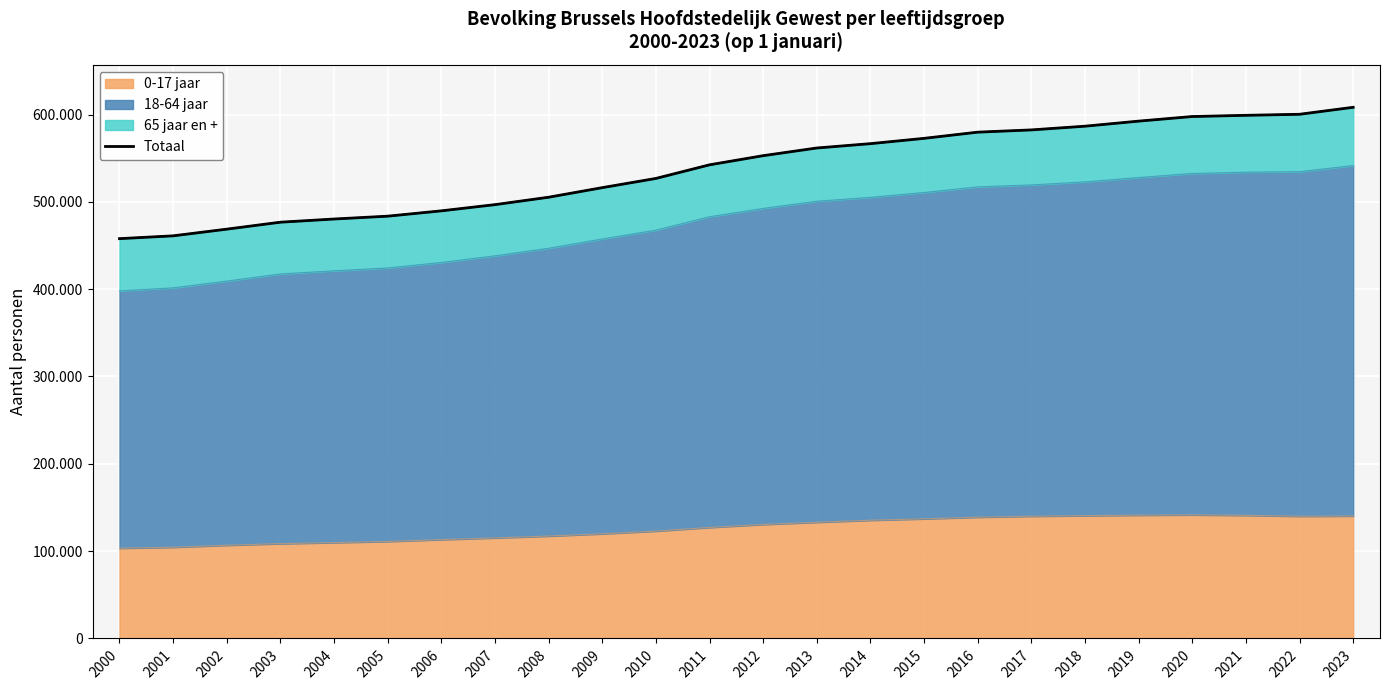

What is the value of the 3rd point from the left?

468723